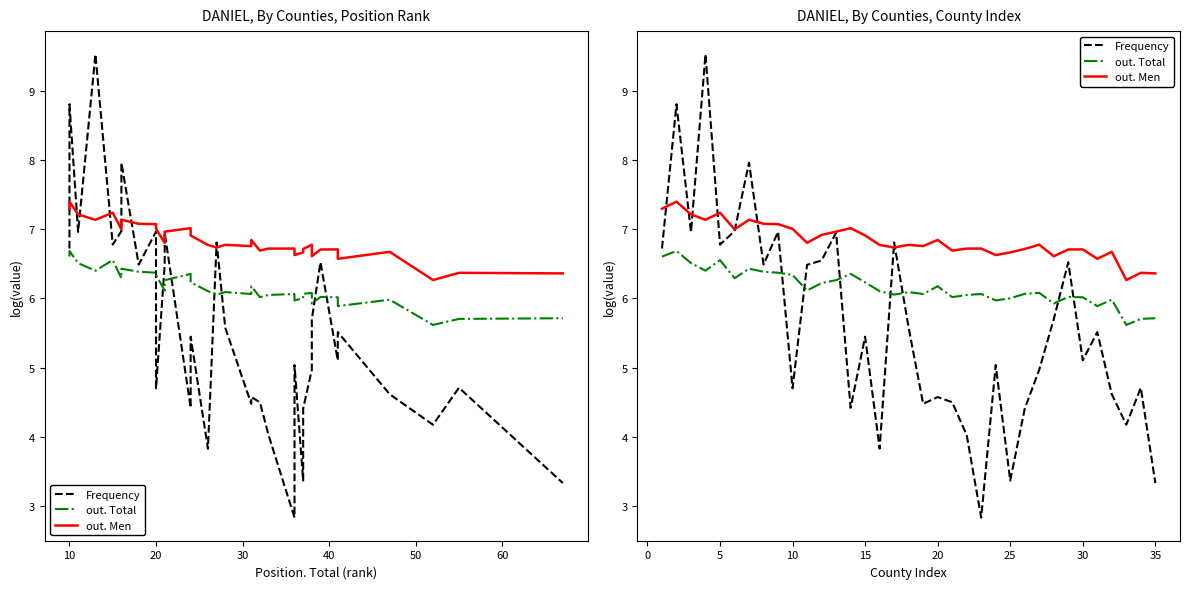

How many data points in Frequency are above 5?

20